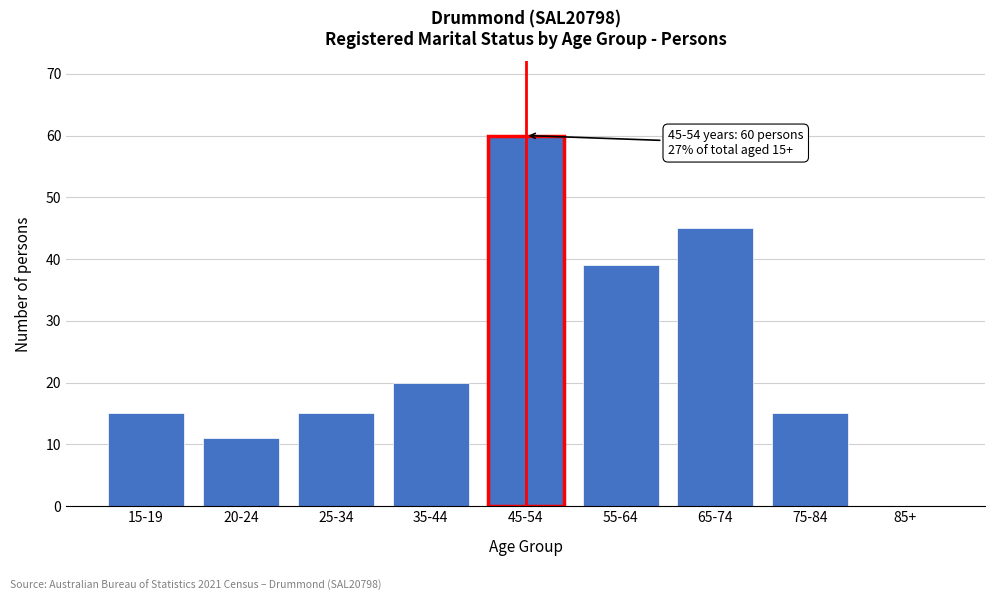

Reading left to right, what are all the values shown in this chart?

15-19=15	20-24=11	25-34=15	35-44=20	45-54=60	55-64=39	65-74=45	75-84=15	85+=0